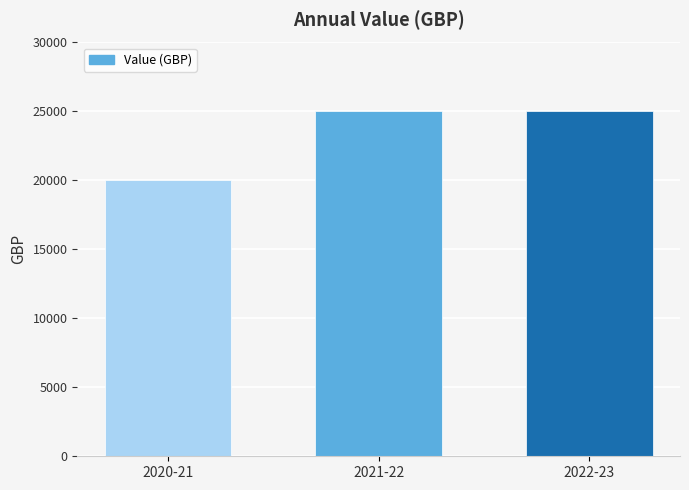

Is it true that the value at 2022-23 is 25000?

True